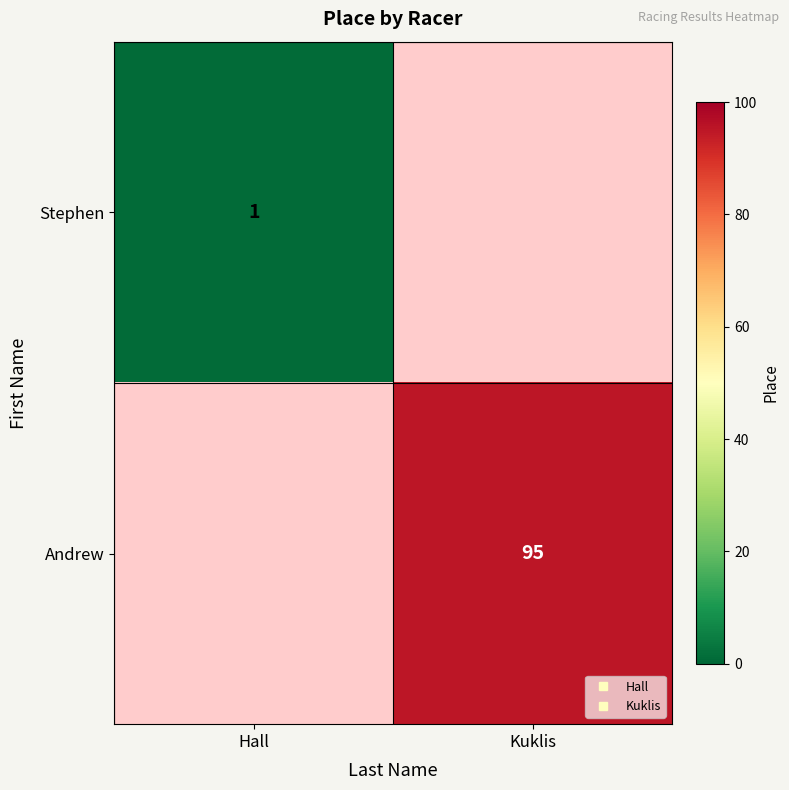

Is the value of Andrew at Hall greater than the value of Stephen at Hall?

No